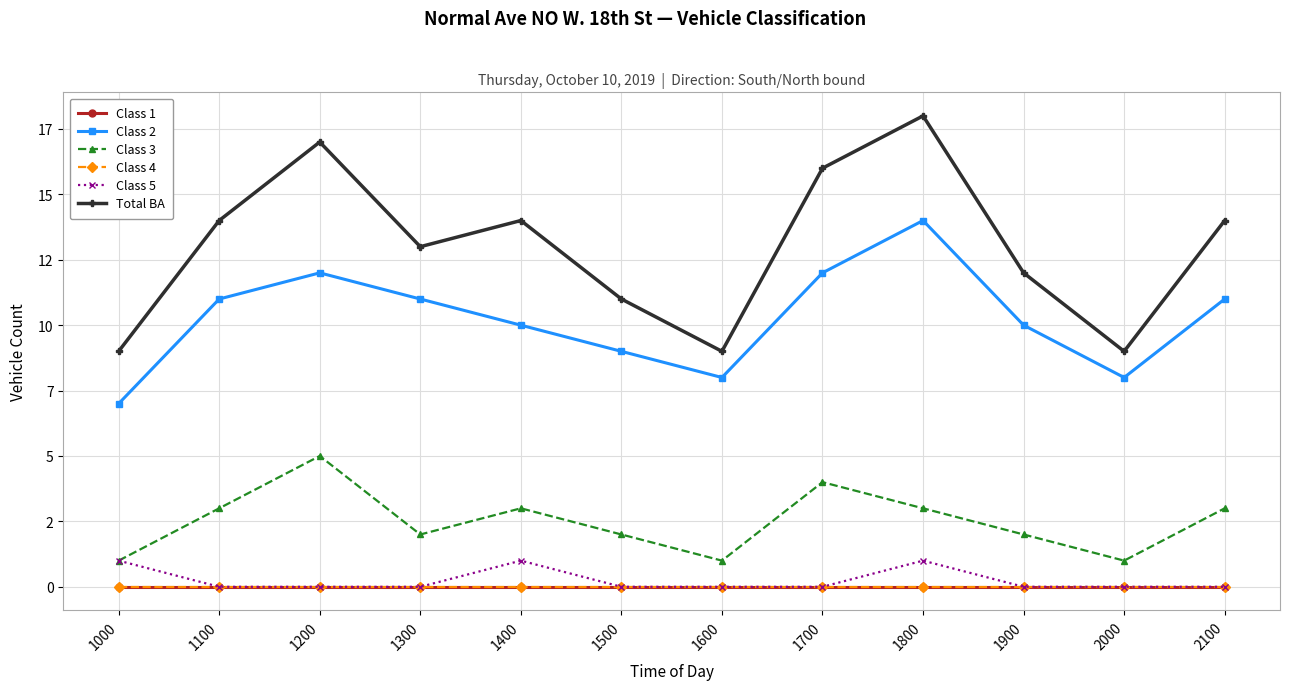

Does the chart have visible grid lines?

Yes